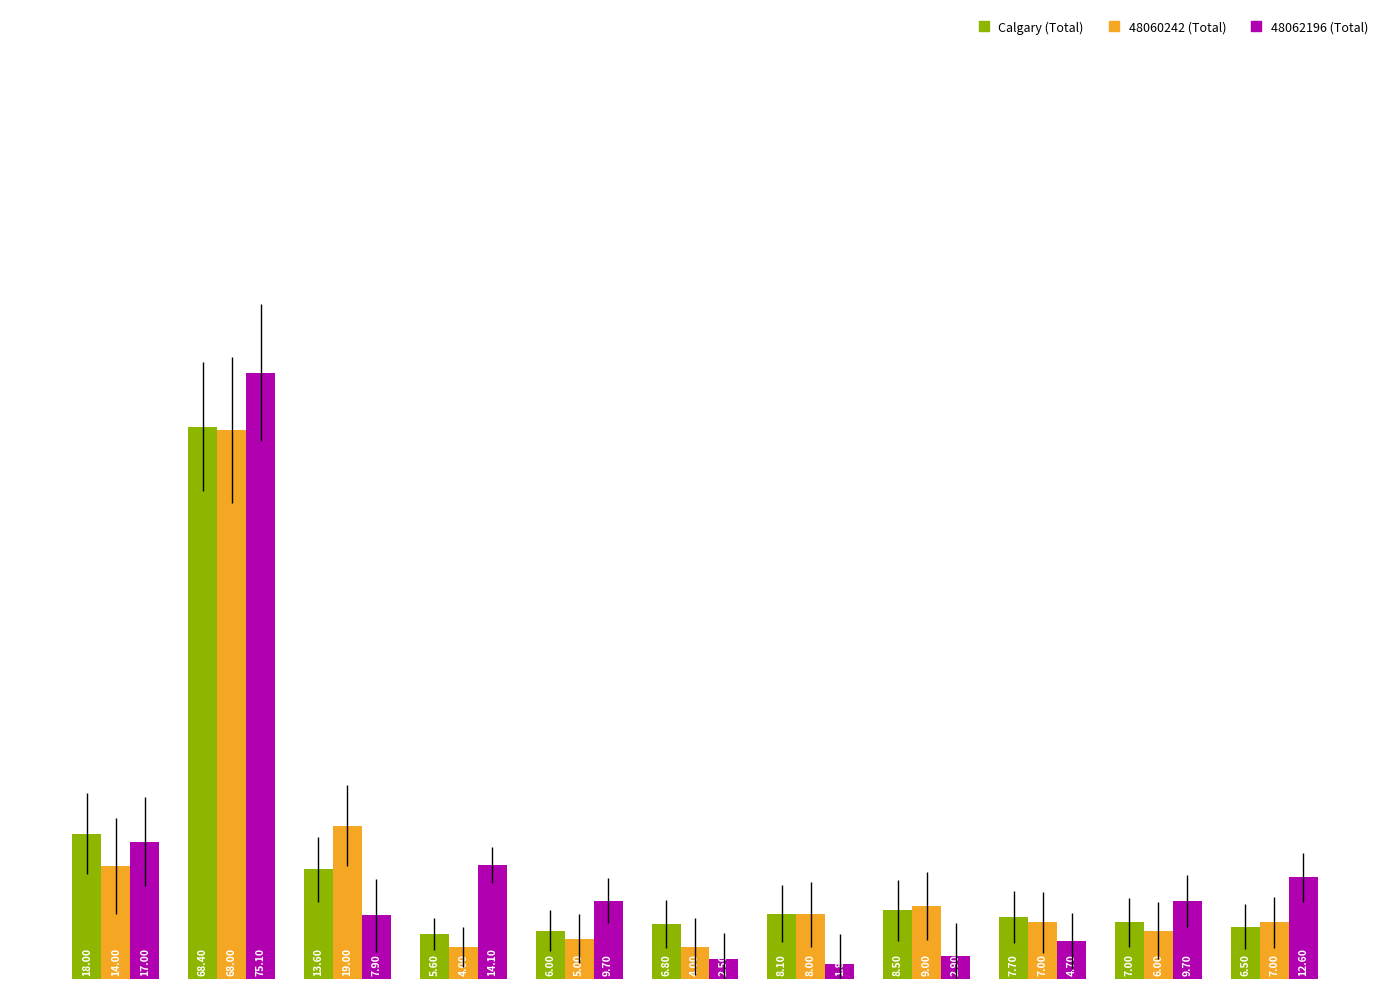

How many values in the 48060242 (Total) series are below 7?

4